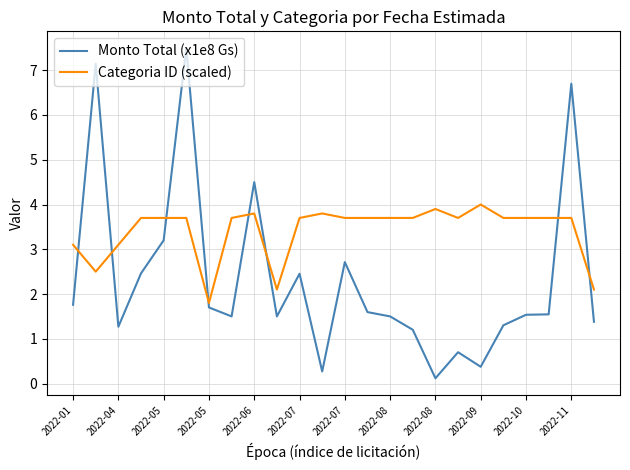

Which series has the largest total across all categories?

Categoria ID (scaled)